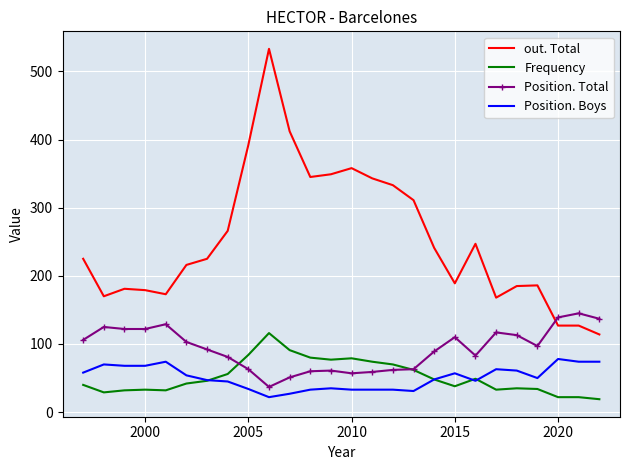

List the series in order of their peak value, highest first.

out. Total, Position. Total, Frequency, Position. Boys